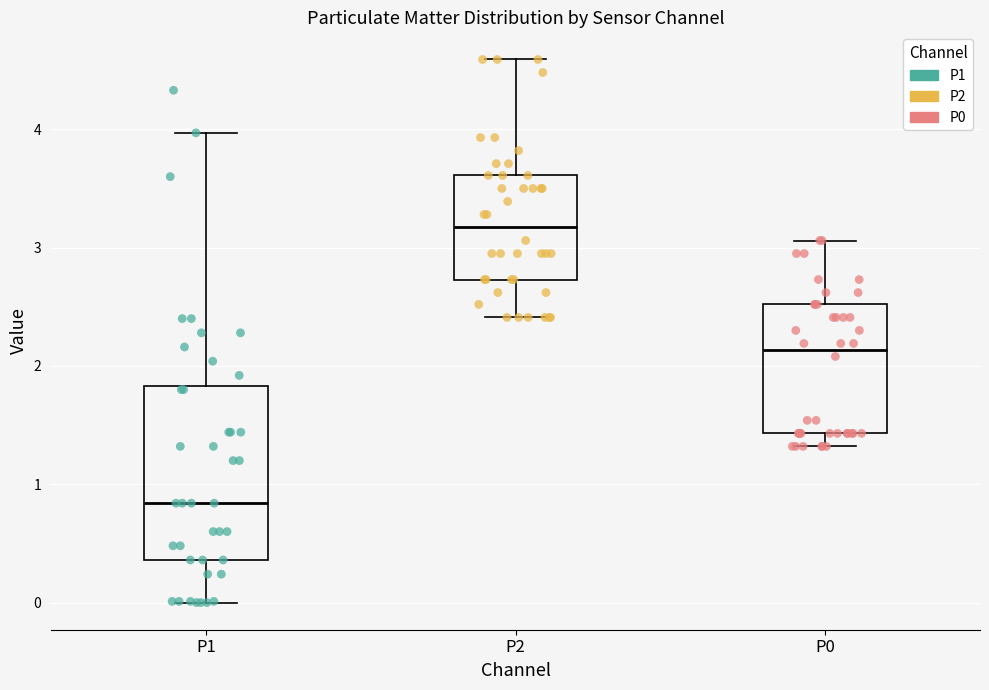

Reading left to right, read every box against the y-axis: the position of its median line, the range the box covers, and the ends of its whiskers. The values are not printed on the chart, so give them approximately, as read against the axis.

P1: median 0.8, box 0.4 to 1.8, whiskers 0.0 to 4.0
P2: median 3.2, box 2.7 to 3.6, whiskers 2.4 to 4.6
P0: median 2.1, box 1.4 to 2.5, whiskers 1.3 to 3.1